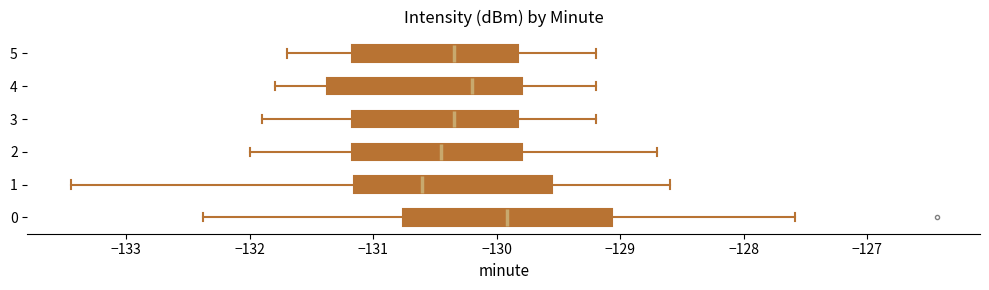

Reading bottom to top, transcribe this box plot: for each box, give where its median line is, the range the box spans, and where its two whiskers end, as read against the x-axis. The values are not printed on the chart, so give them approximately, as read against the axis.

0: median -129.9, box -130.8 to -129.1, whiskers -132.4 to -127.6
1: median -130.6, box -131.2 to -129.5, whiskers -133.5 to -128.6
2: median -130.4, box -131.2 to -129.8, whiskers -132.0 to -128.7
3: median -130.3, box -131.2 to -129.8, whiskers -131.9 to -129.2
4: median -130.2, box -131.4 to -129.8, whiskers -131.8 to -129.2
5: median -130.3, box -131.2 to -129.8, whiskers -131.7 to -129.2